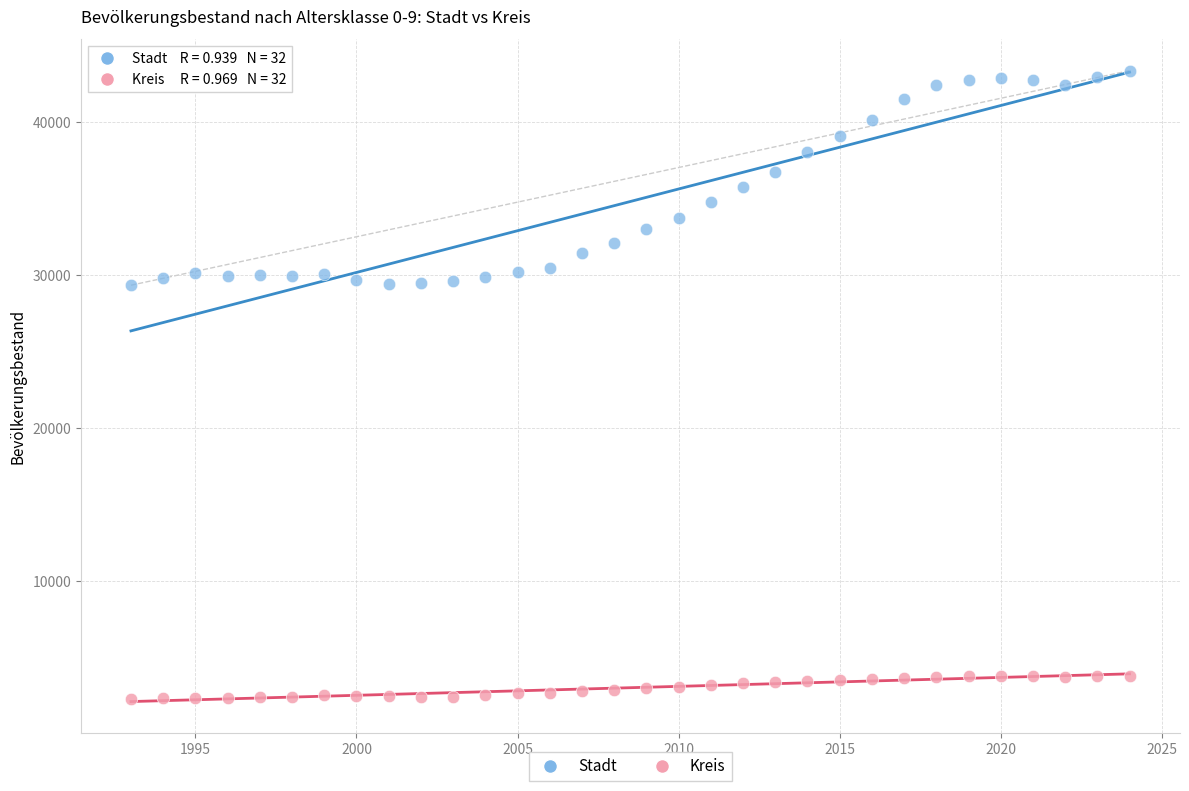

Which series reaches the maximum Y coordinate?

Stadt